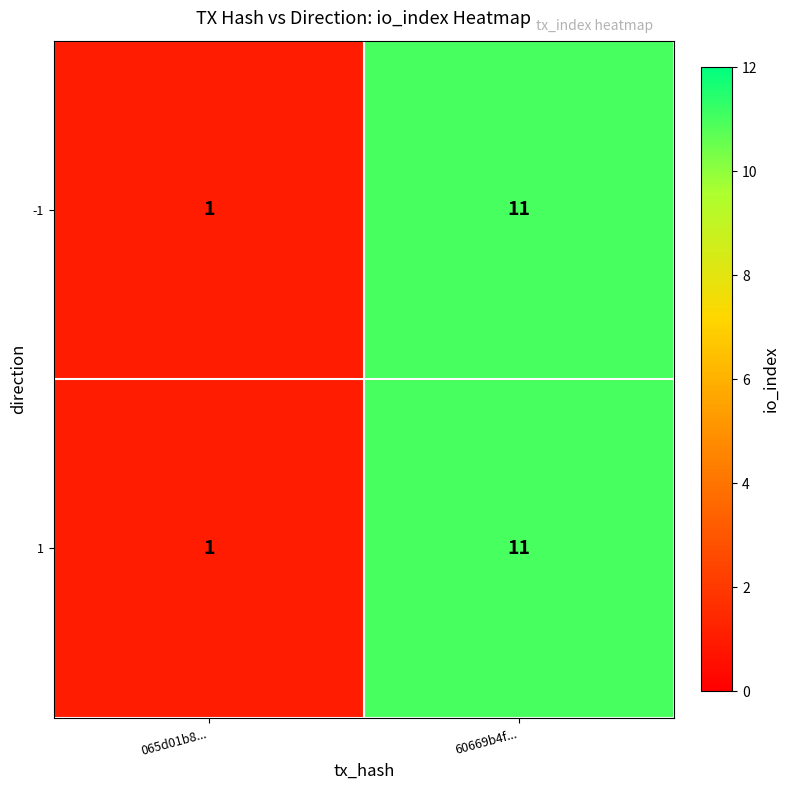

True or false: 1 has a value of 1 at 065d01b8....

True